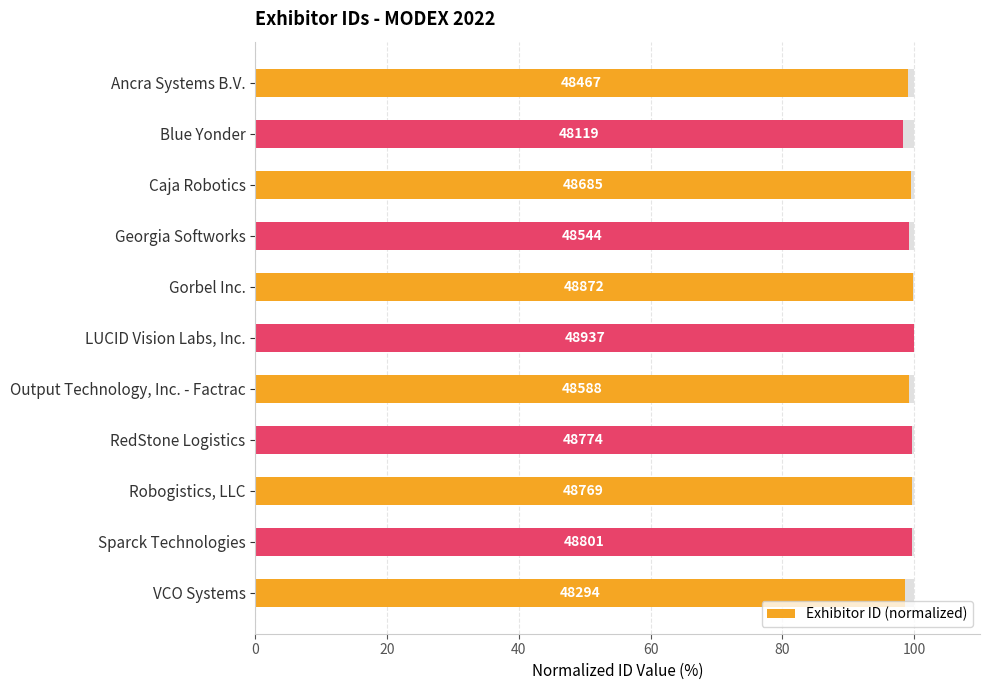

What is the value of the 6th bar from the left?

100.0